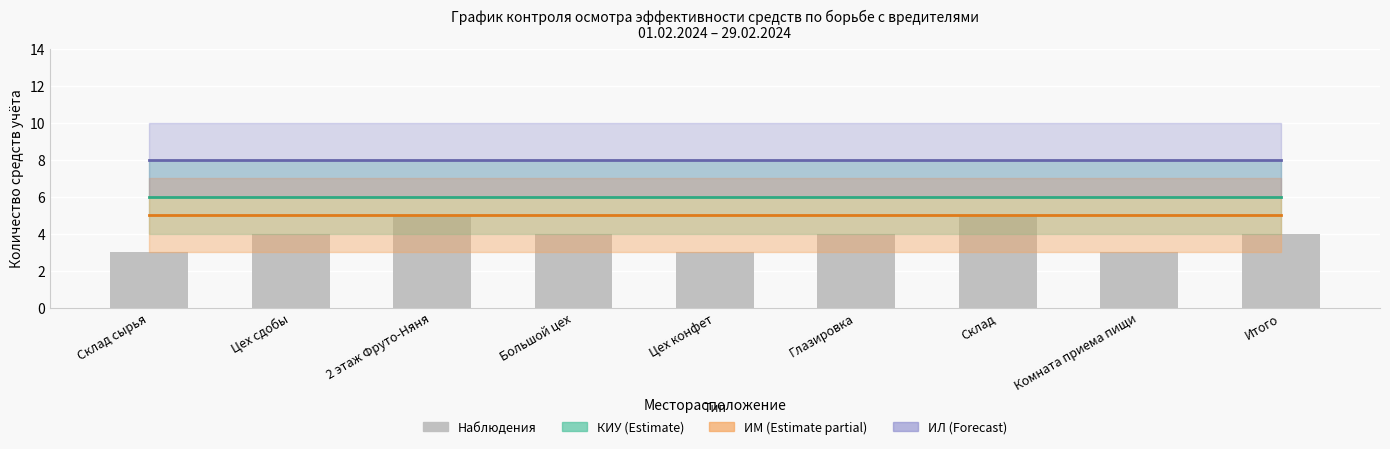

Is the value of ИМ (центр) at Большой цех greater than the value of КИУ (центр) at Глазировка?

No